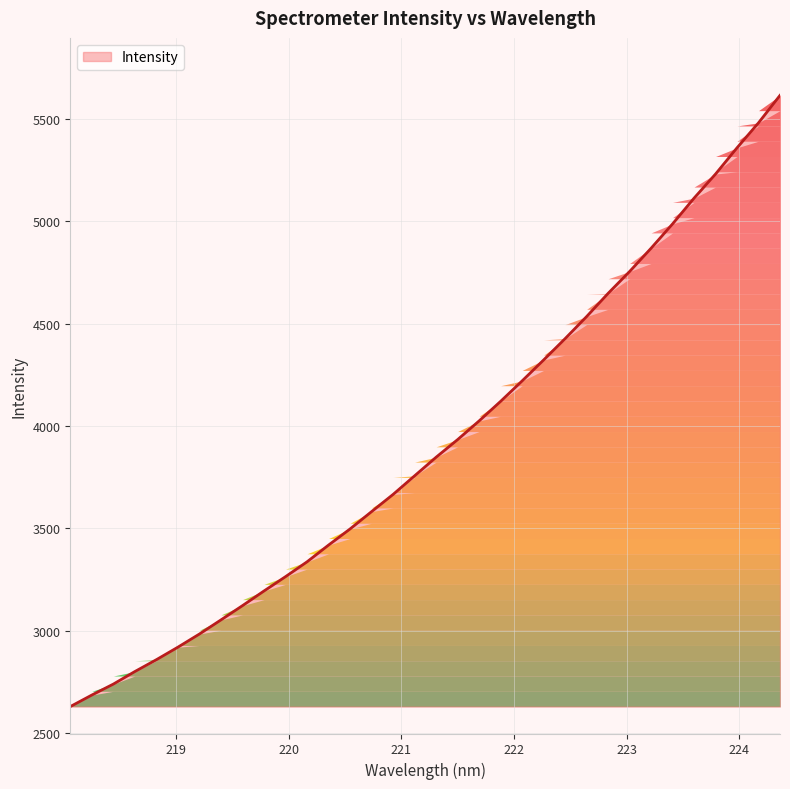

What is the difference between the maximum and minimum values?

2984.1